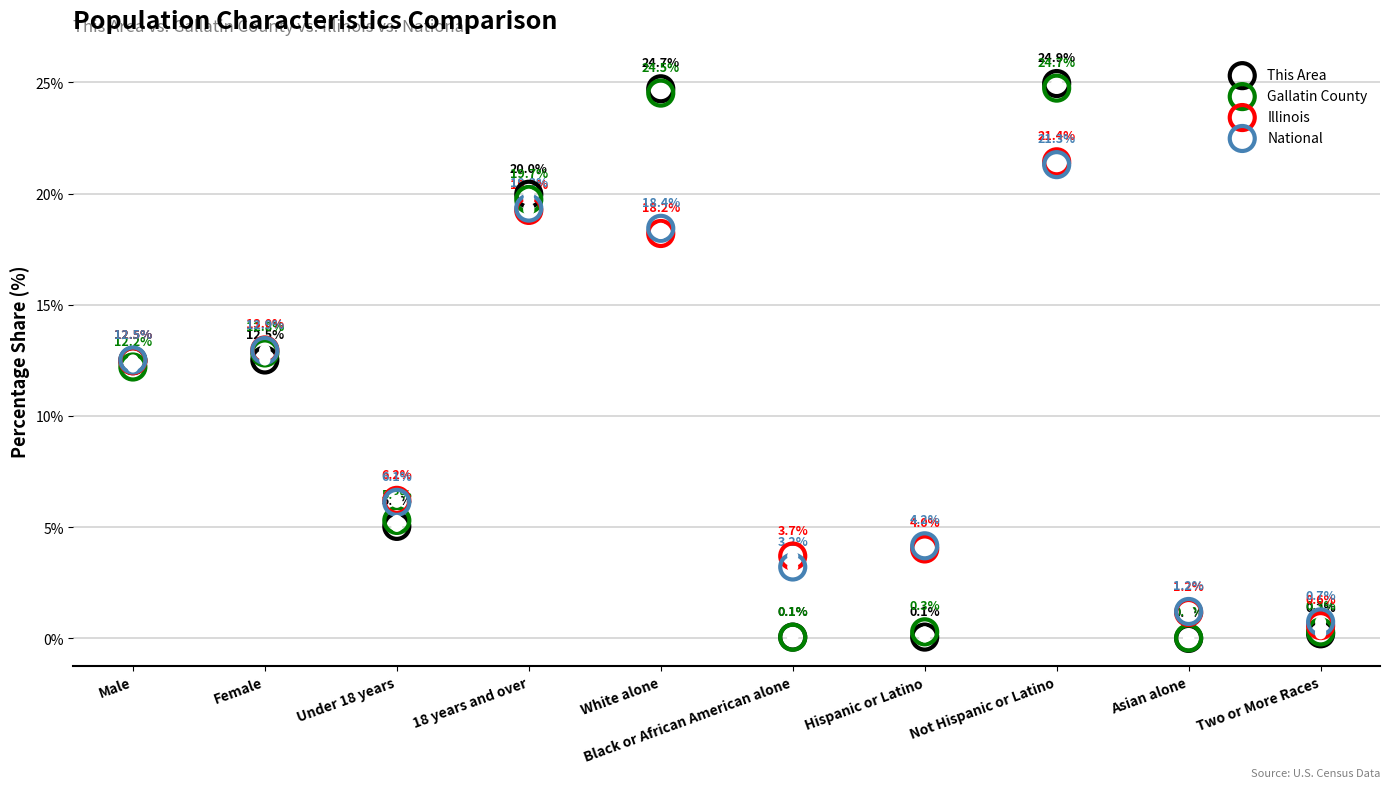

What are all the series names shown in the legend?

This Area, Gallatin County, Illinois, National